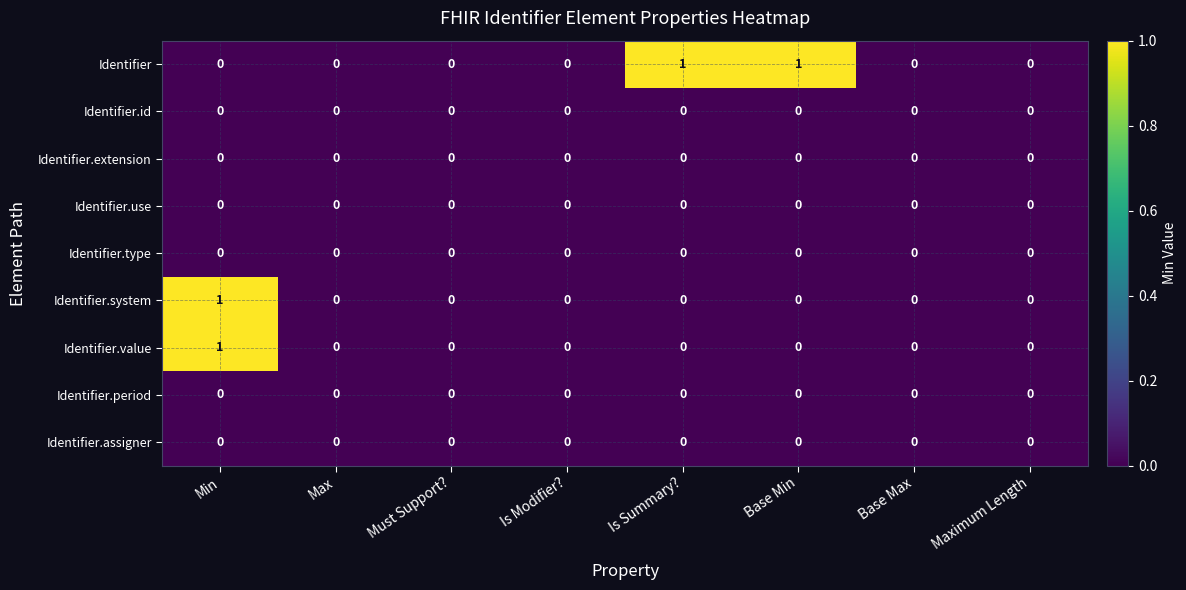

Count the number of categories in the chart.

8